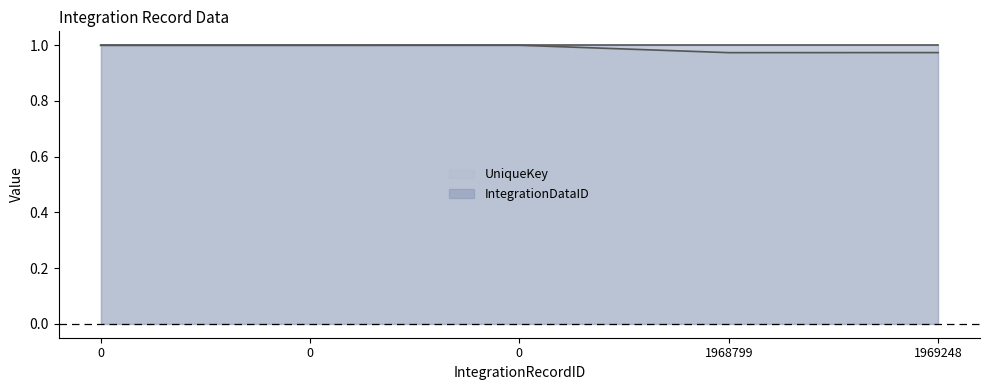

What is the approximate value at 1968799?

1.0